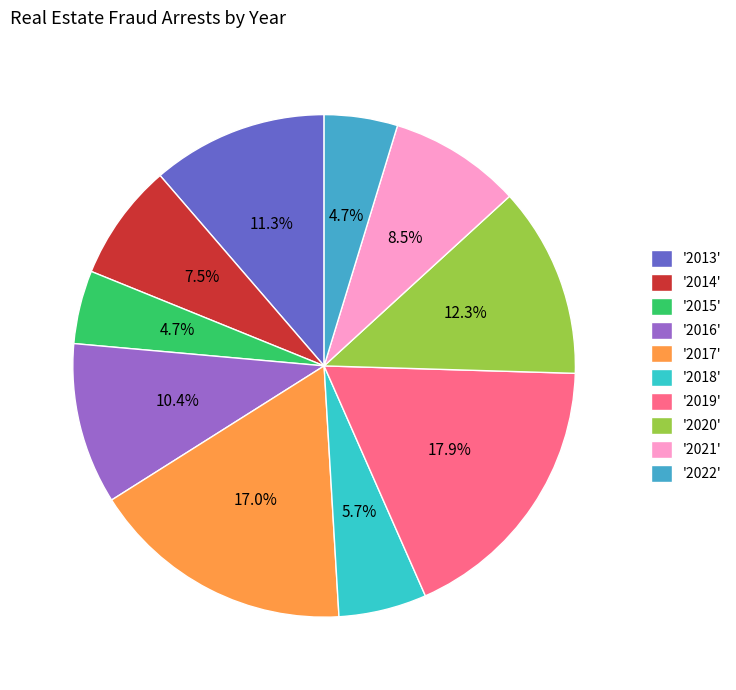

Which slice is the largest?

'2019'